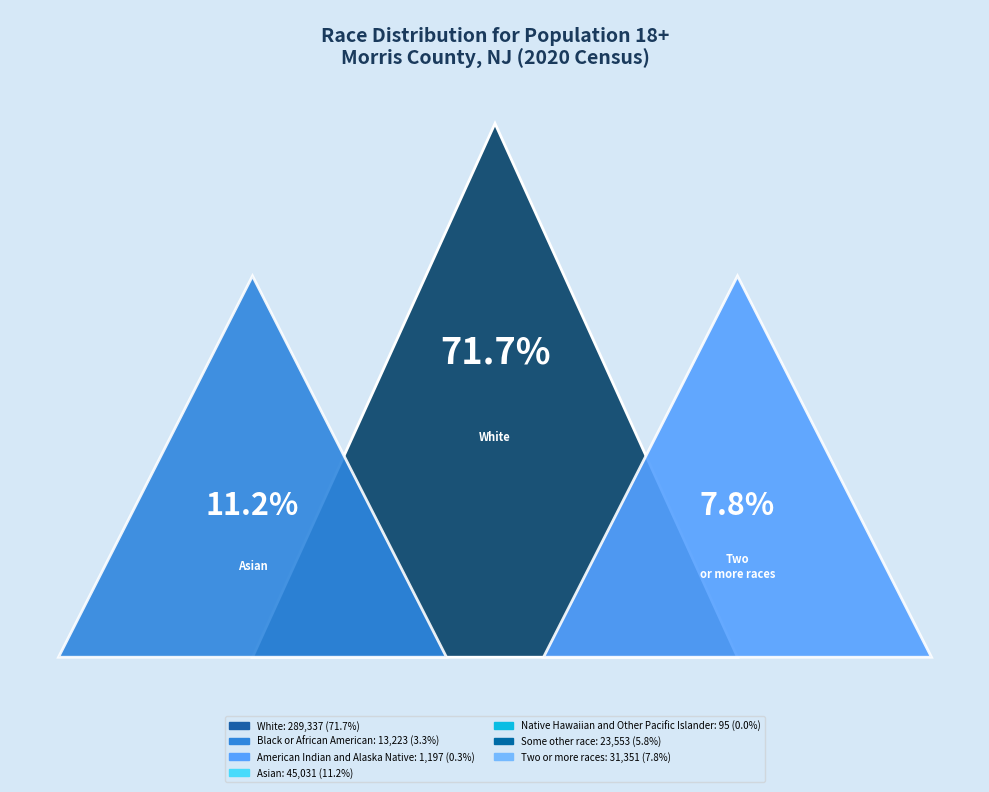

Which slice is the largest?

White